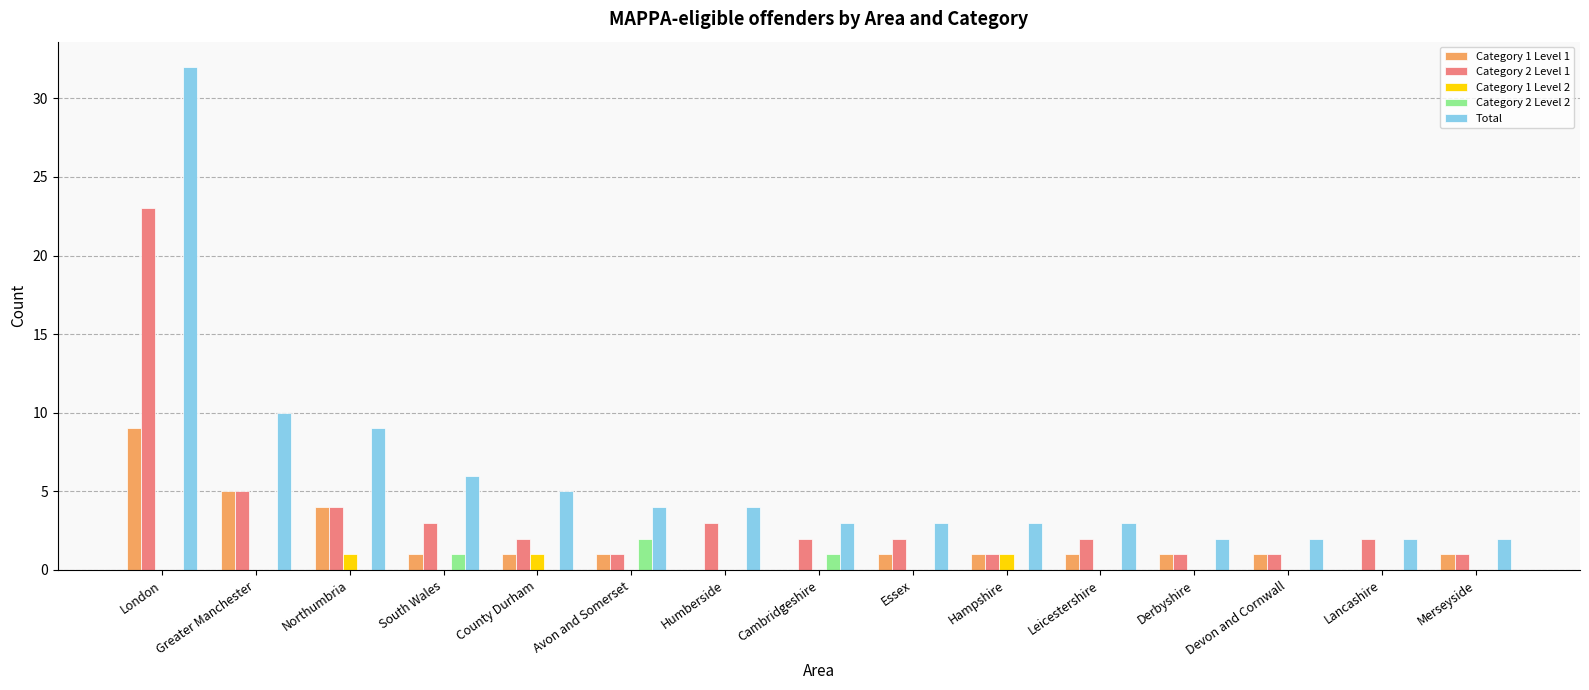

Reading left to right, list all the values displayed in this chart.

Category 1 Level 1: 9	5	4	1	1	1	0	0	1	1	1	1	1	0	1
Category 2 Level 1: 23	5	4	3	2	1	3	2	2	1	2	1	1	2	1
Category 1 Level 2: 0	0	1	0	1	0	0	0	0	1	0	0	0	0	0
Category 2 Level 2: 0	0	0	1	0	2	0	1	0	0	0	0	0	0	0
Total: 32	10	9	6	5	4	4	3	3	3	3	2	2	2	2